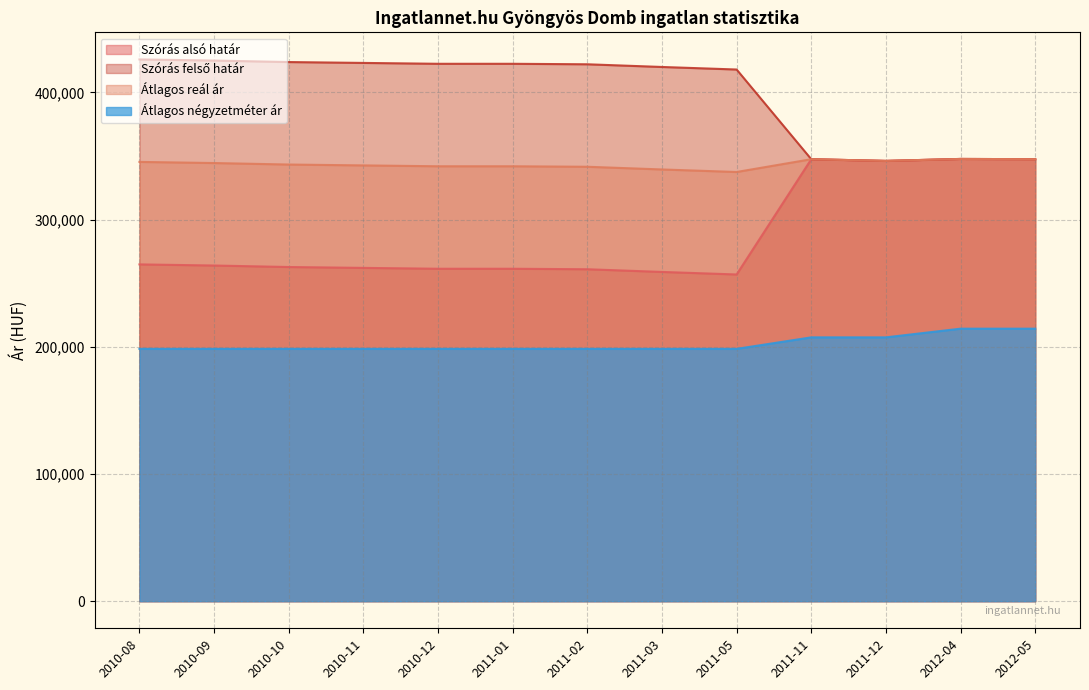

The value of Szórás felső határ at 2010-08 is 425984. True or false?

True